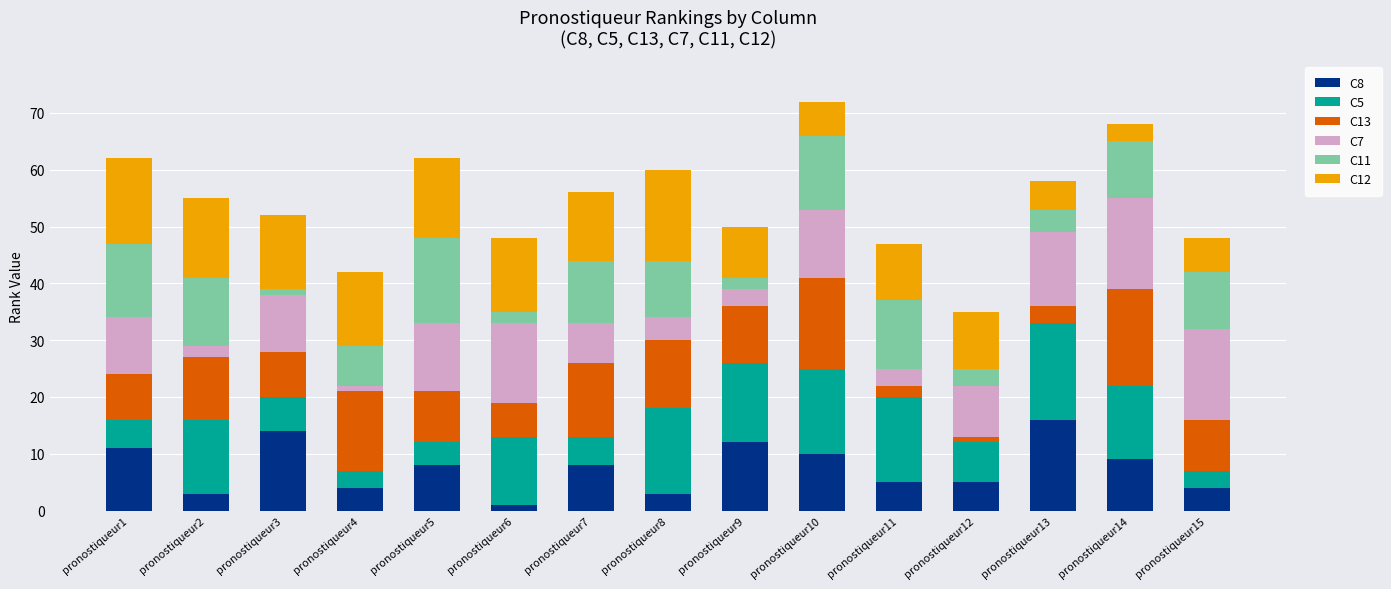

Which category has the lowest value in the C8 series?

pronostiqueur6